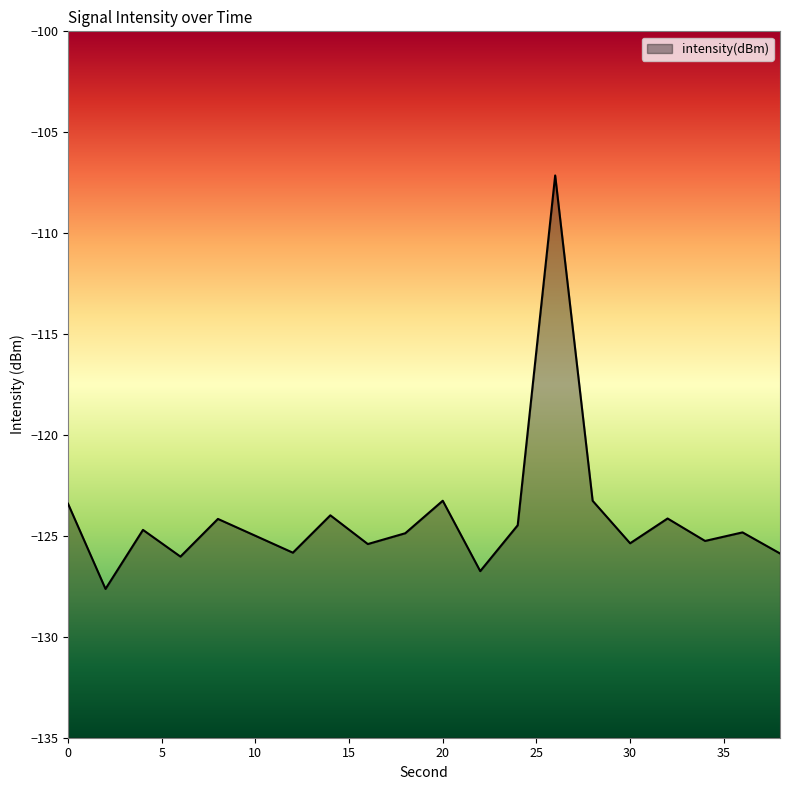

True or false: the data shows -194.9 at 30.

False